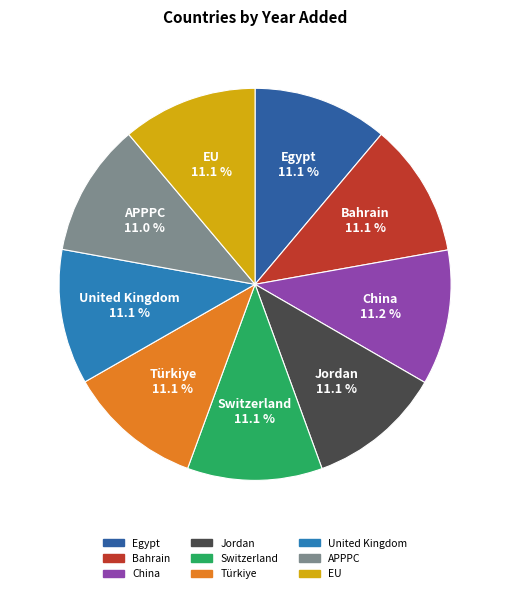

Is the sum of United Kingdom and Jordan greater than half?

No